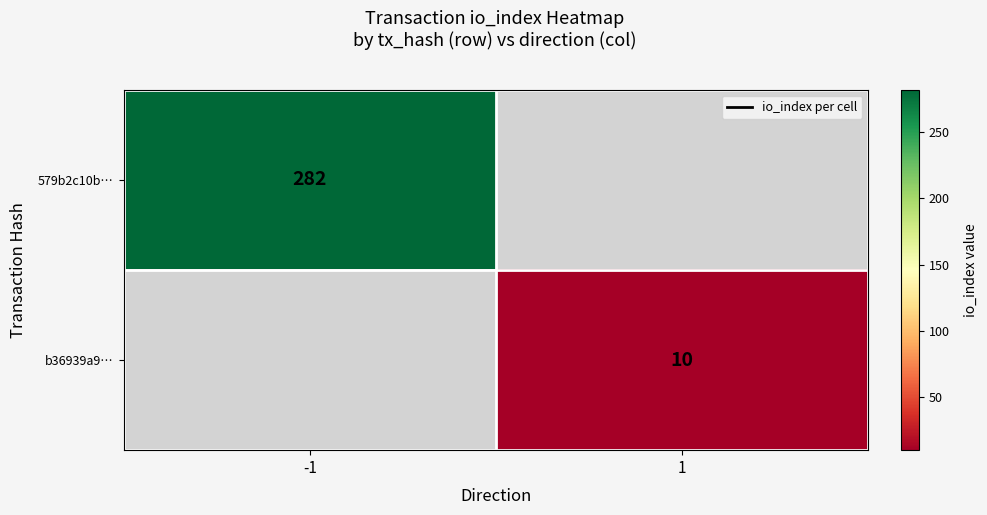

Count the number of categories in the chart.

2